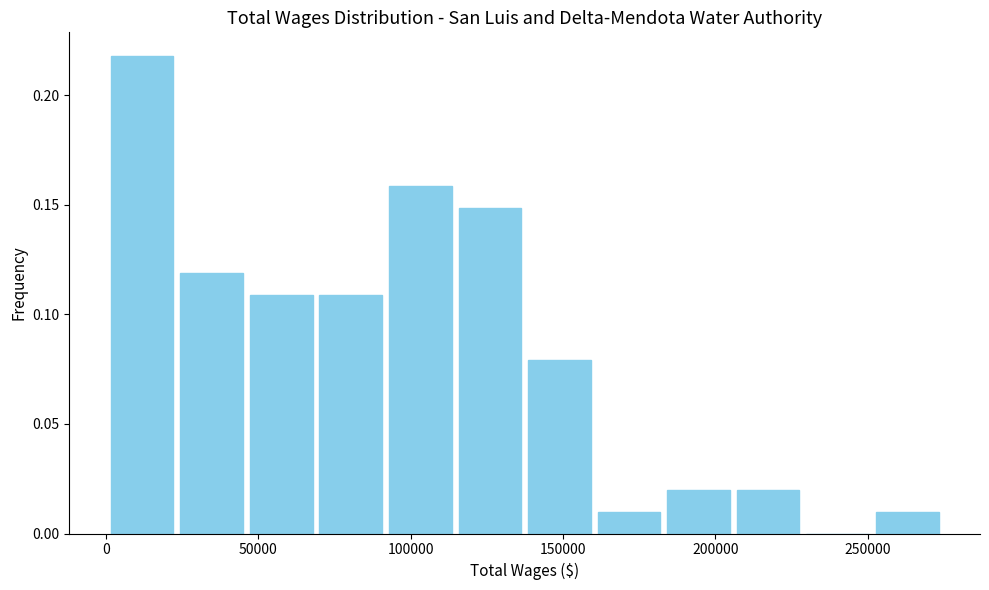

How tall is the bar that spans 205000 to 230000 on the x-axis? Neither the bar edges nor the heights are printed on the chart, so give them approximately, as read against the axes.

0.02